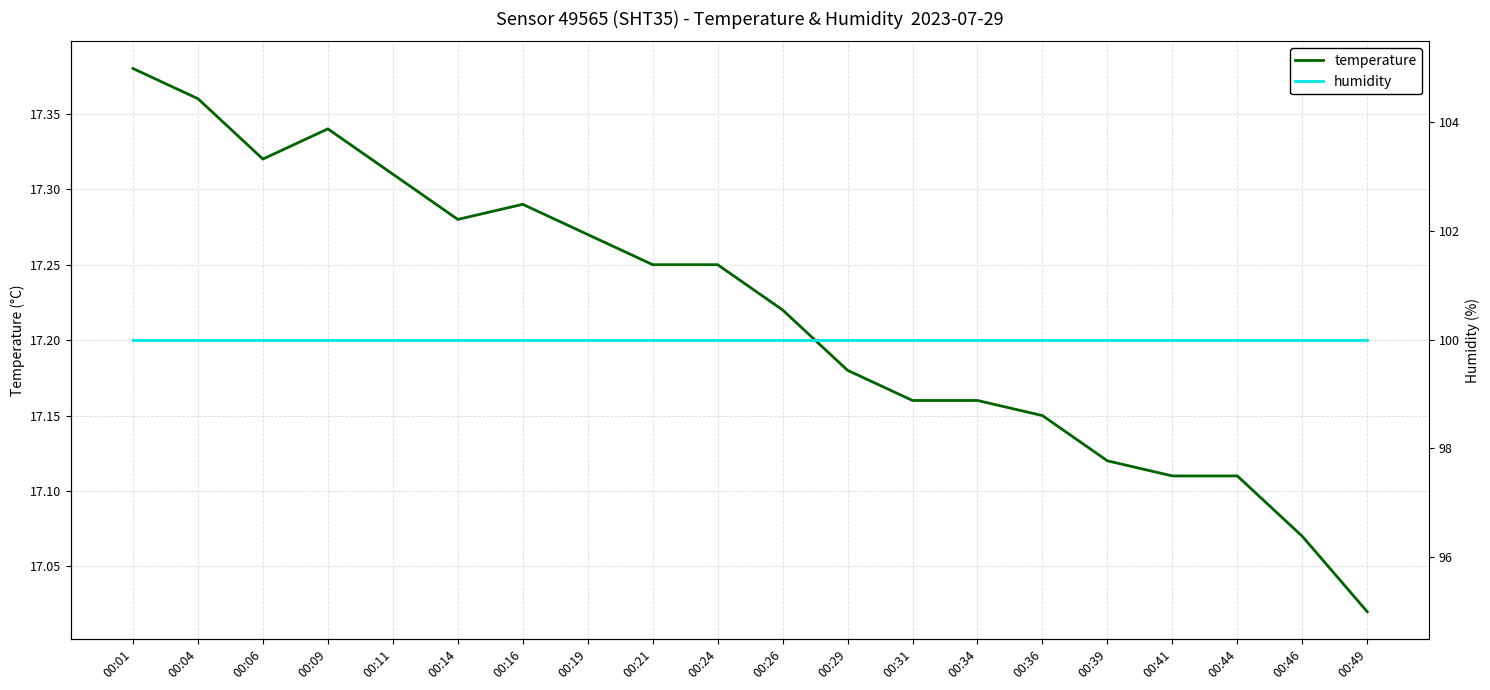

Does the chart display data point markers on the line(s)?

No